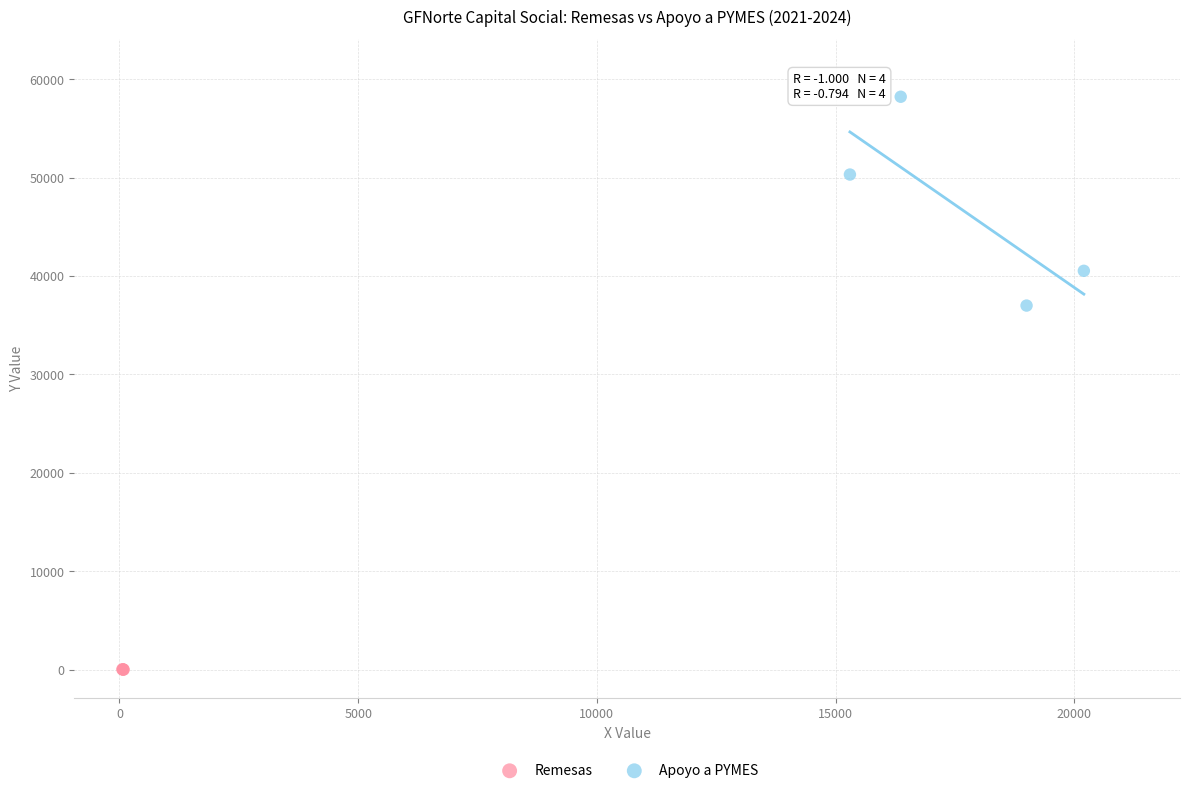

Which series has the largest Y range (max minus min)?

Apoyo a PYMES